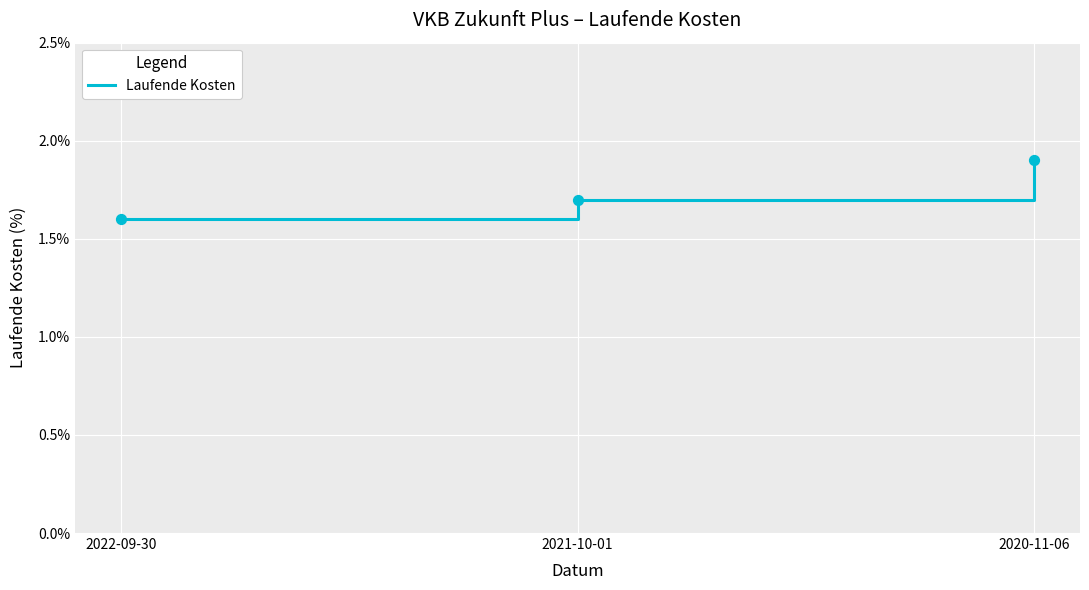

What is the change in value from 2022-09-30 to 2021-10-01?

+0.1